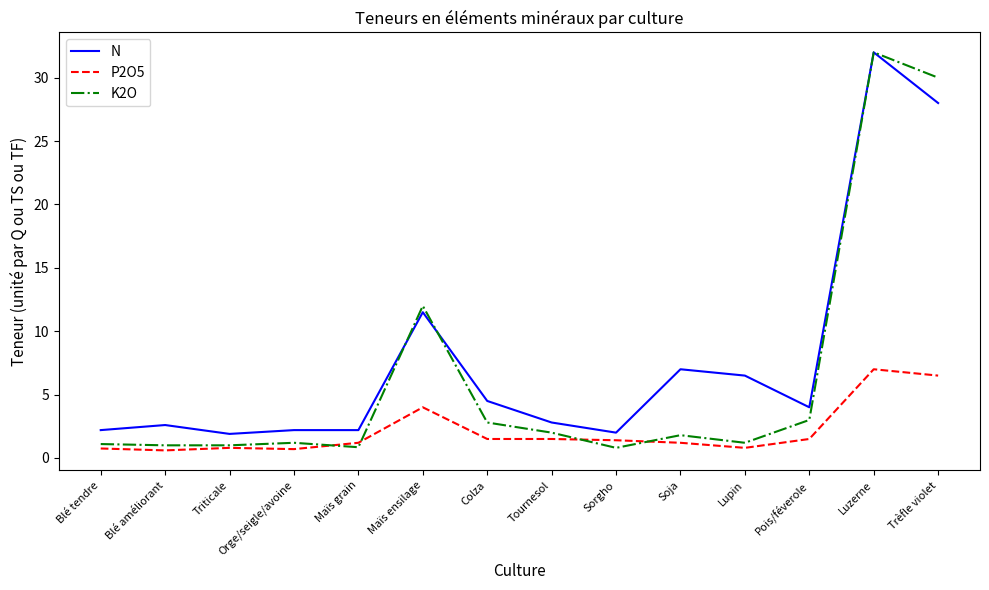

Rank the series by their average value, from lowest to highest.

P2O5, K2O, N